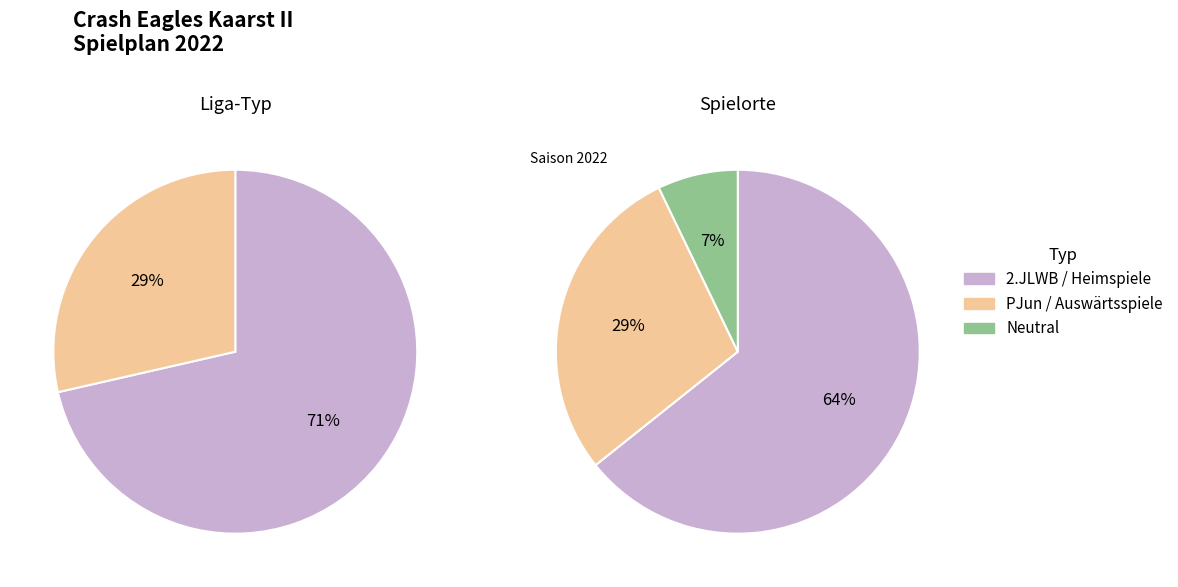

Is it true that PJun is 29% of the pie?

True